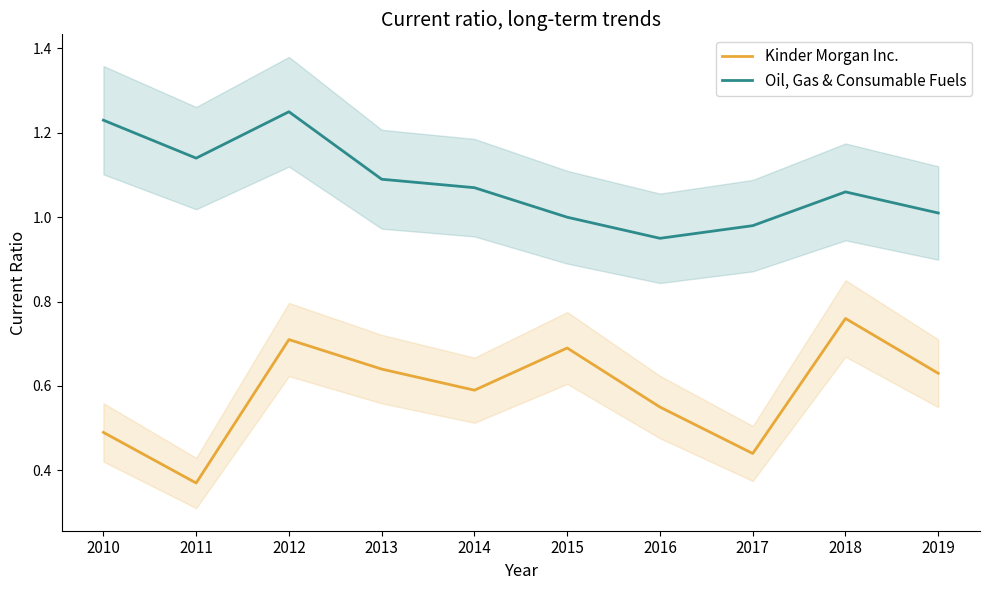

Reading left to right, what are all the values shown in this chart?

Kinder Morgan Inc.: 0.5	0.4	0.7	0.6	0.6	0.7	0.6	0.4	0.8	0.6
Oil, Gas & Consumable Fuels: 1.2	1.1	1.2	1.1	1.1	1.0	0.9	1.0	1.1	1.0